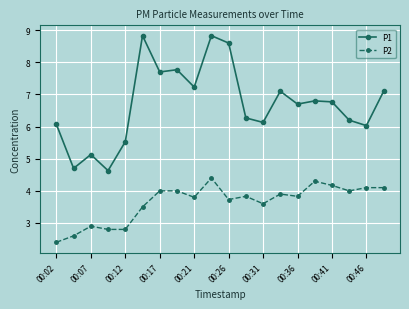

Rank the series by their average value, from highest to lowest.

P1, P2